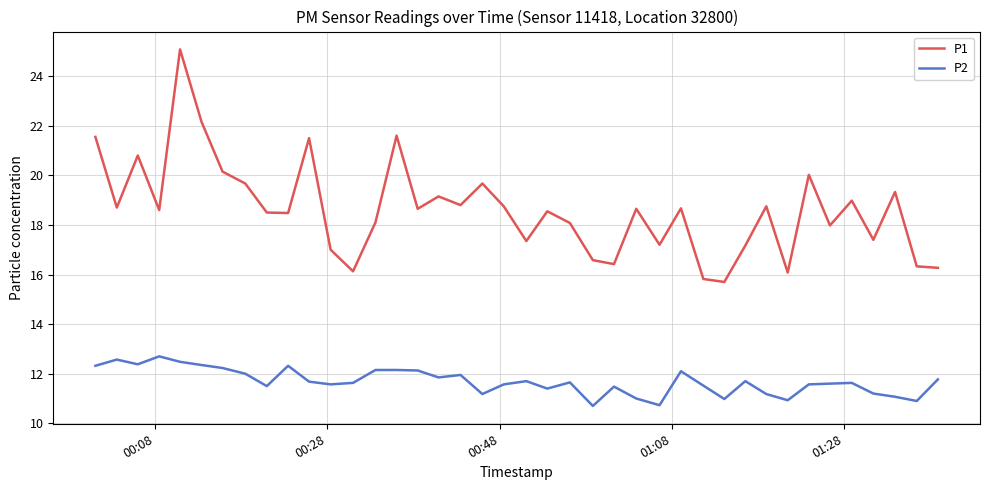

Which series has the largest total across all categories?

P1